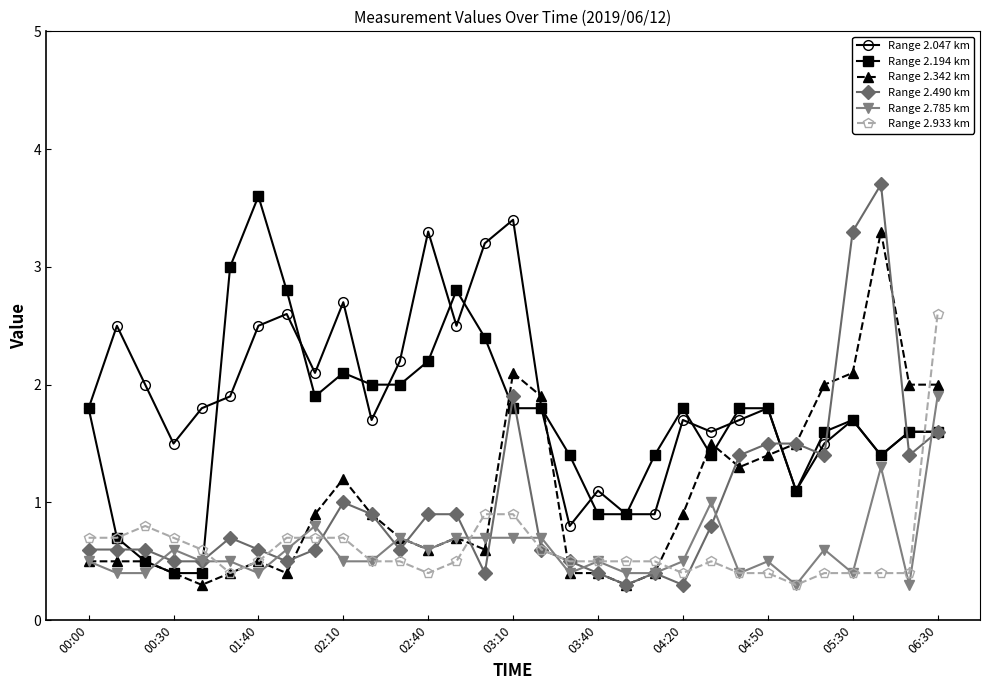

True or false: Range 2.933 km has more than 0 interior local peaks.

True